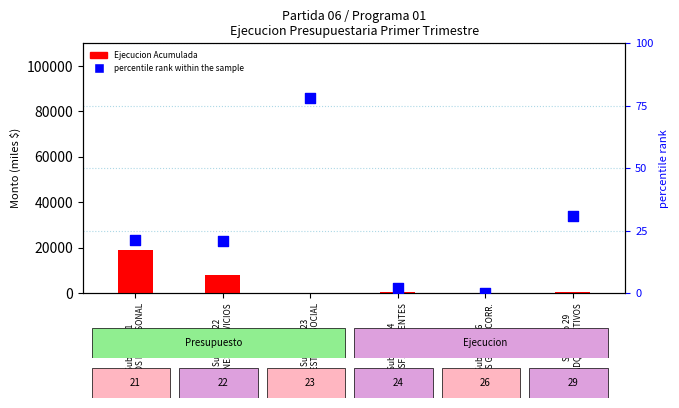

At which category is the sum across all series the highest?

Subtítulo 21
GASTOS EN PERSONAL